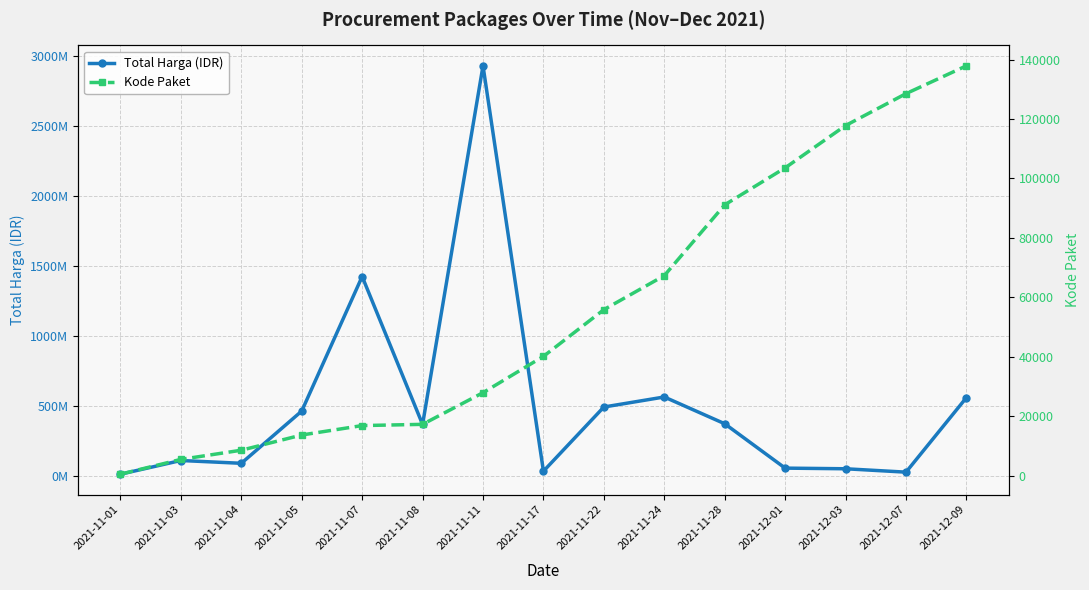

True or false: Total Harga (IDR) has a value of 564734200 at 2021-11-24.

True